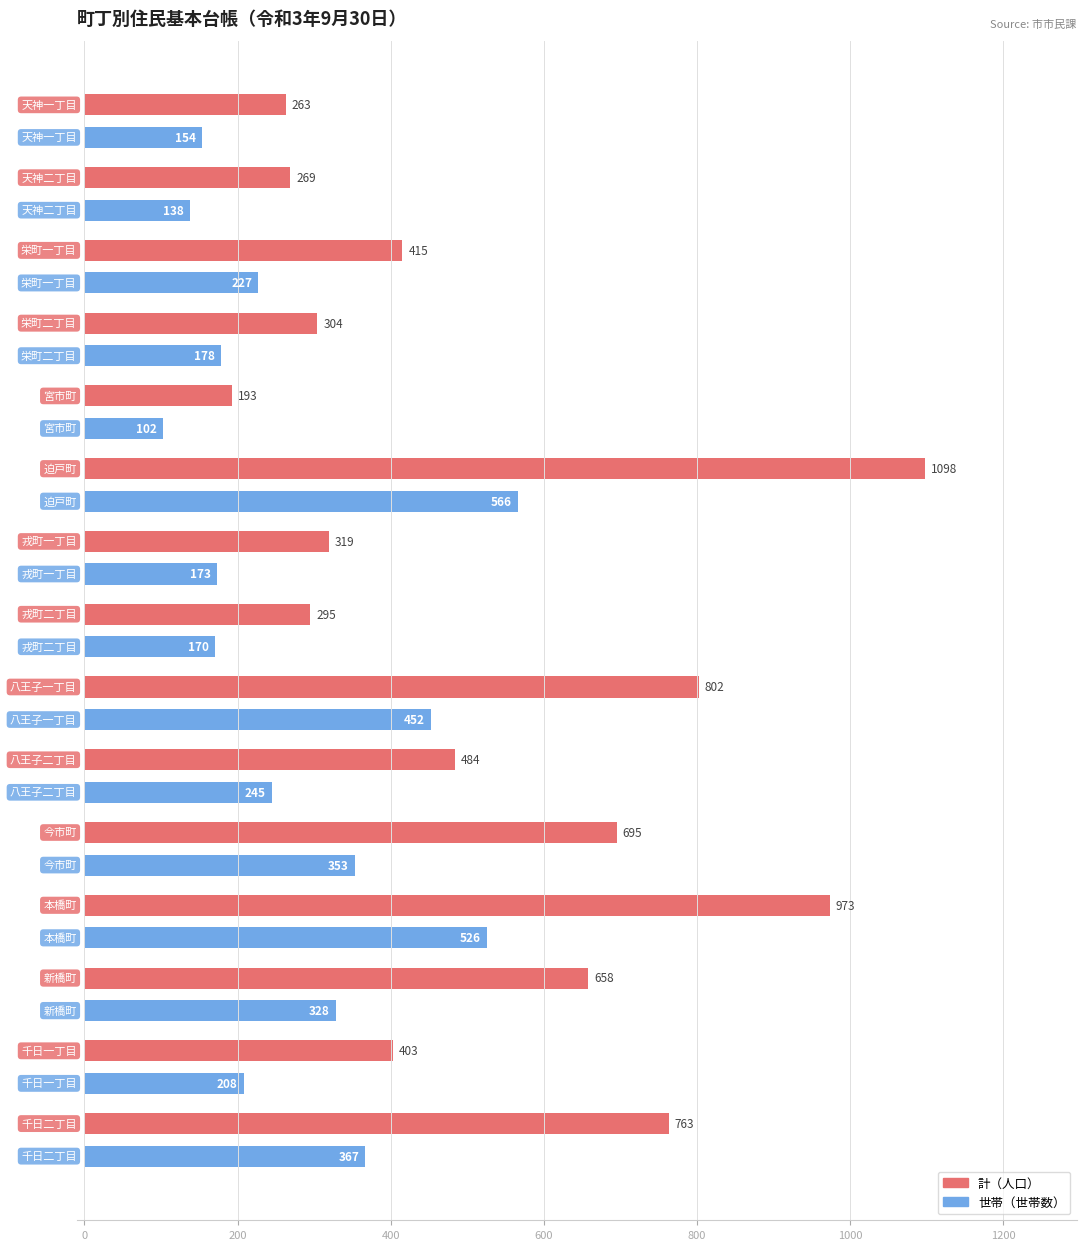

What is the smallest value displayed?

102